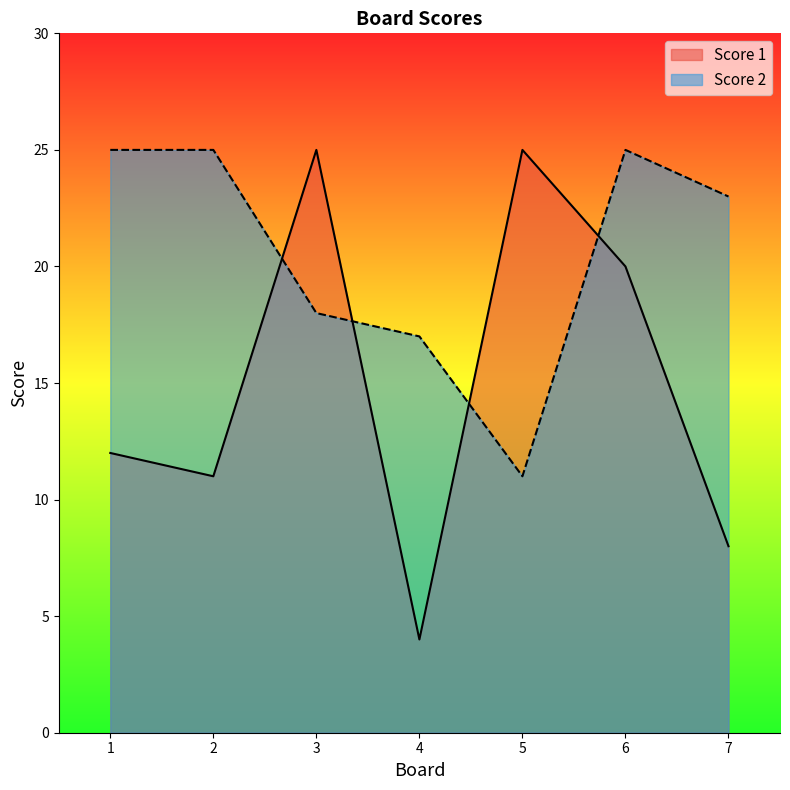

How many intersections are there between Score 1 and Score 2?

4